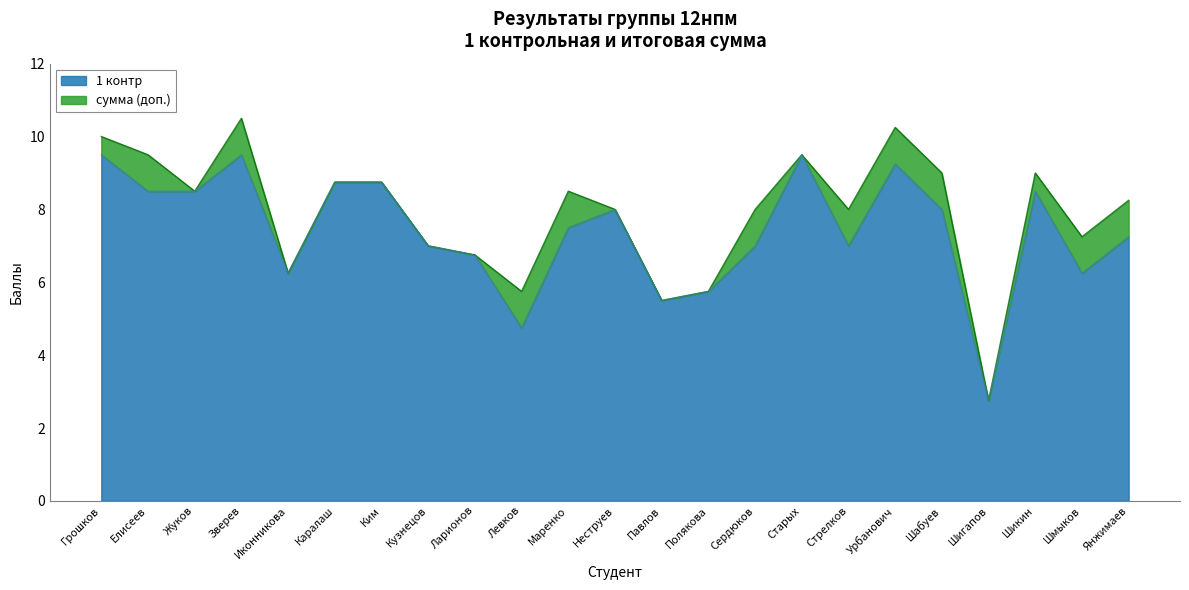

Reading right to left, what are all the values shown in this chart?

1 контр: Янжимаев=7.2	Шмыков=6.2	Шикин=8.5	Шигапов=2.8	Шабуев=8.0	Урбанович=9.2	Стрелков=7.0	Старых=9.5	Сердюков=7.0	Полякова=5.8	Павлов=5.5	Неструев=8.0	Маренко=7.5	Левков=4.8	Ларионов=6.8	Кузнецов=7.0	Ким=8.8	Каралаш=8.8	Иконникова=6.2	Зверев=9.5	Жуков=8.5	Елисеев=8.5	Грошков=9.5
сумма: Янжимаев=8.2	Шмыков=7.2	Шикин=9.0	Шигапов=2.8	Шабуев=9.0	Урбанович=10.2	Стрелков=8.0	Старых=9.5	Сердюков=8.0	Полякова=5.8	Павлов=5.5	Неструев=8.0	Маренко=8.5	Левков=5.8	Ларионов=6.8	Кузнецов=7.0	Ким=8.8	Каралаш=8.8	Иконникова=6.2	Зверев=10.5	Жуков=8.5	Елисеев=9.5	Грошков=10.0